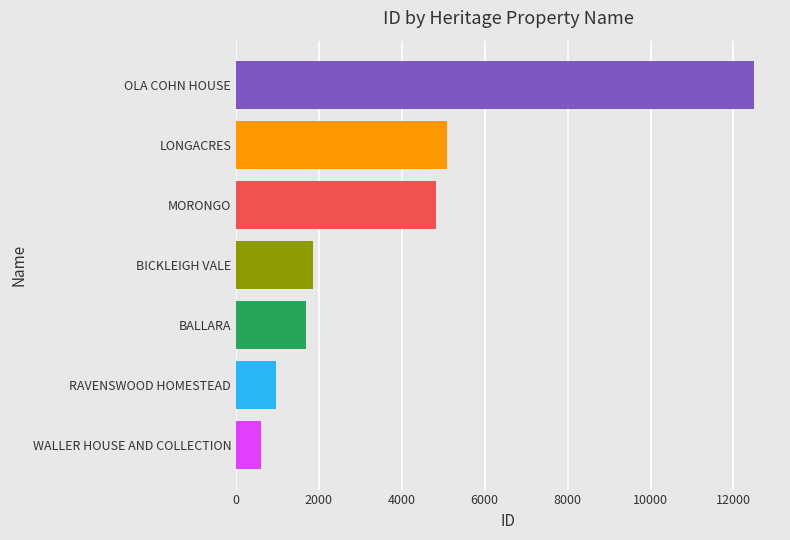

Rank the categories by value from lowest to highest.

WALLER HOUSE AND COLLECTION, RAVENSWOOD HOMESTEAD, BALLARA, BICKLEIGH VALE, MORONGO, LONGACRES, OLA COHN HOUSE